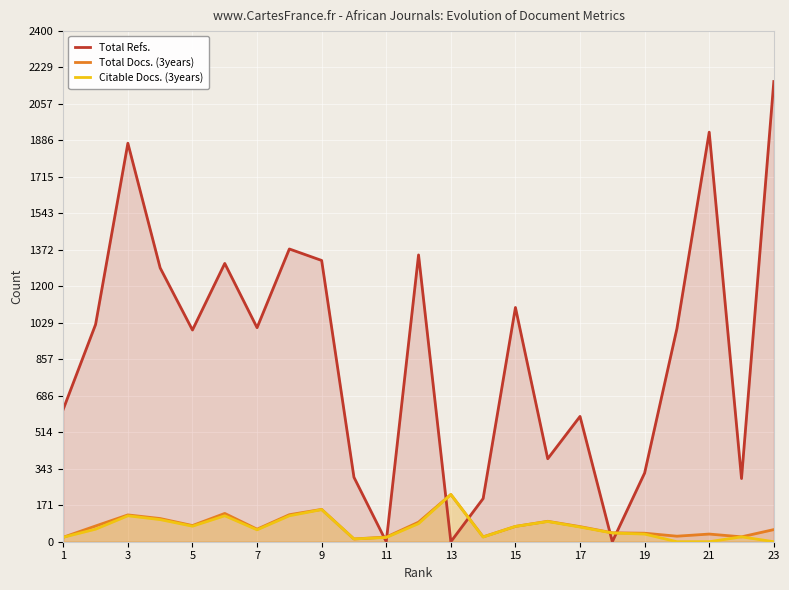

Which series has the largest total across all categories?

Total Refs.